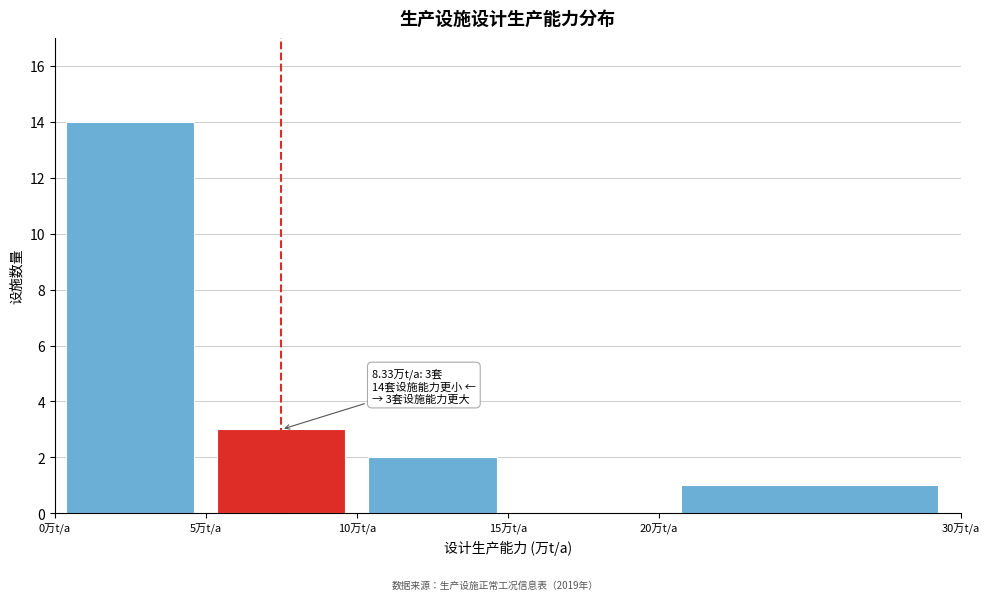

Over which range of the x-axis is the bar tallest?

0 to 5